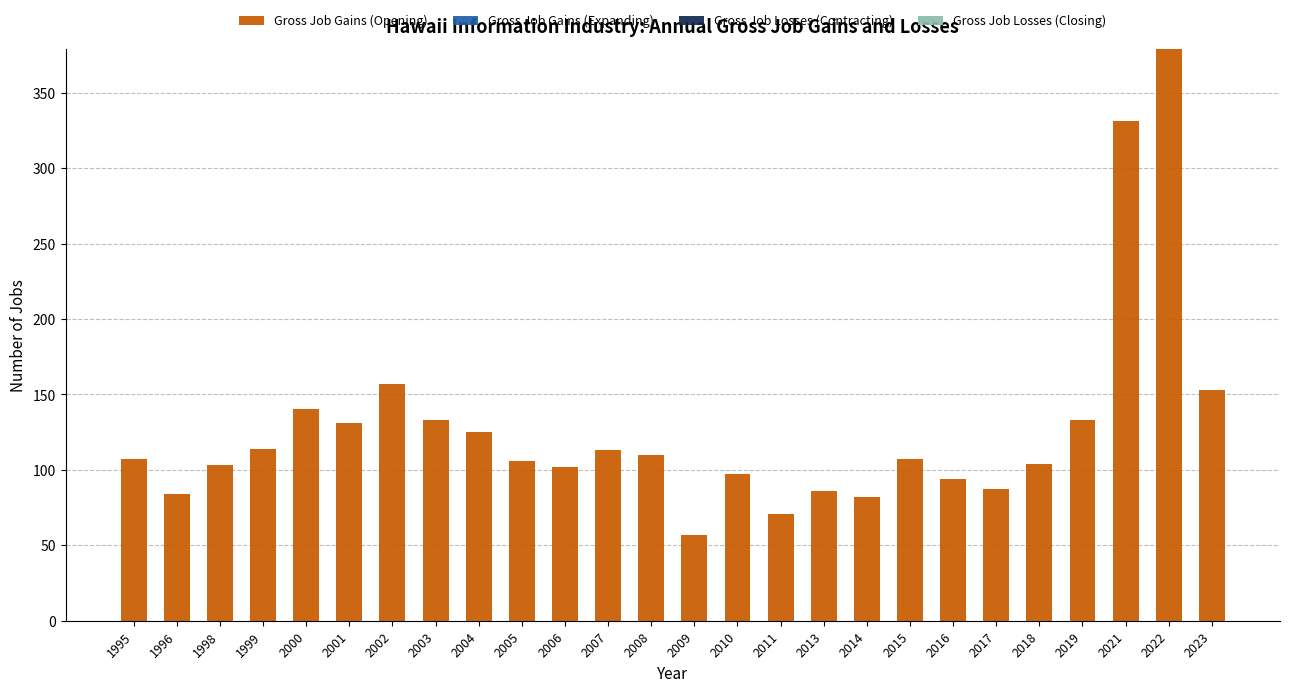

Read the value at 2021.

331